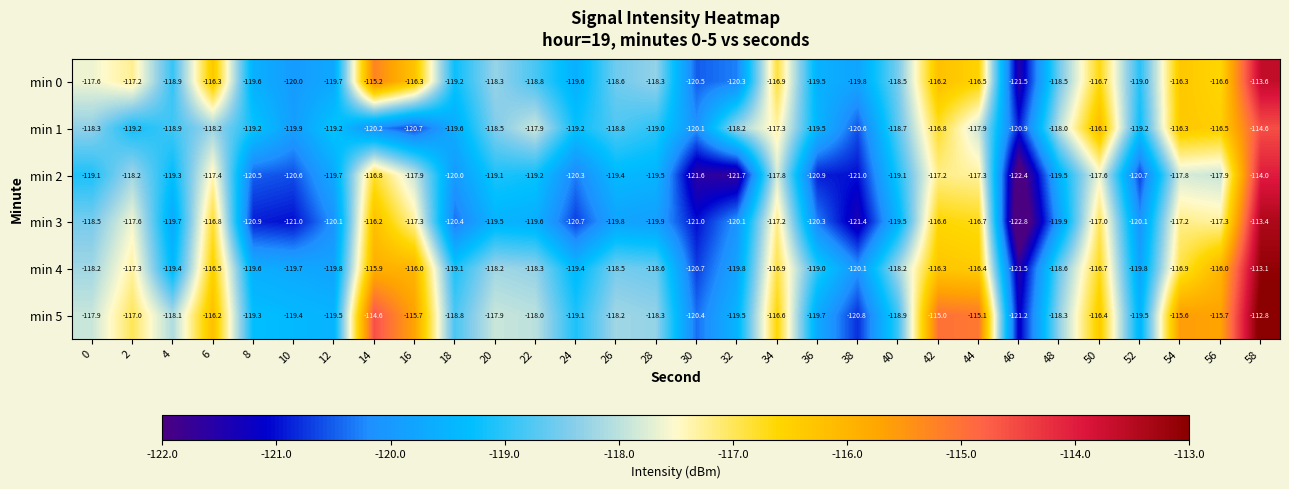

Read the min 2 value at 28.

-119.5